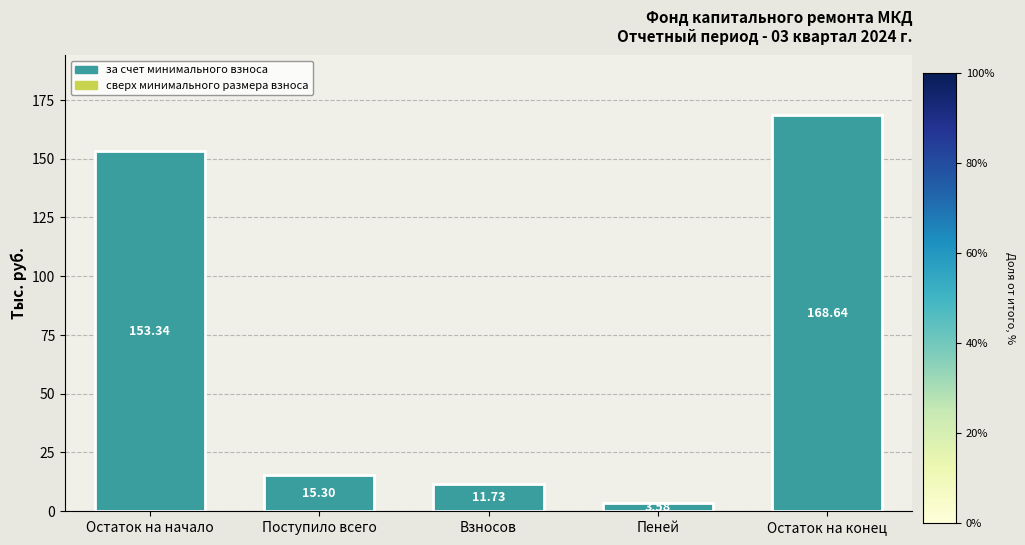

What is the difference between the maximum and second lowest values?

156.9